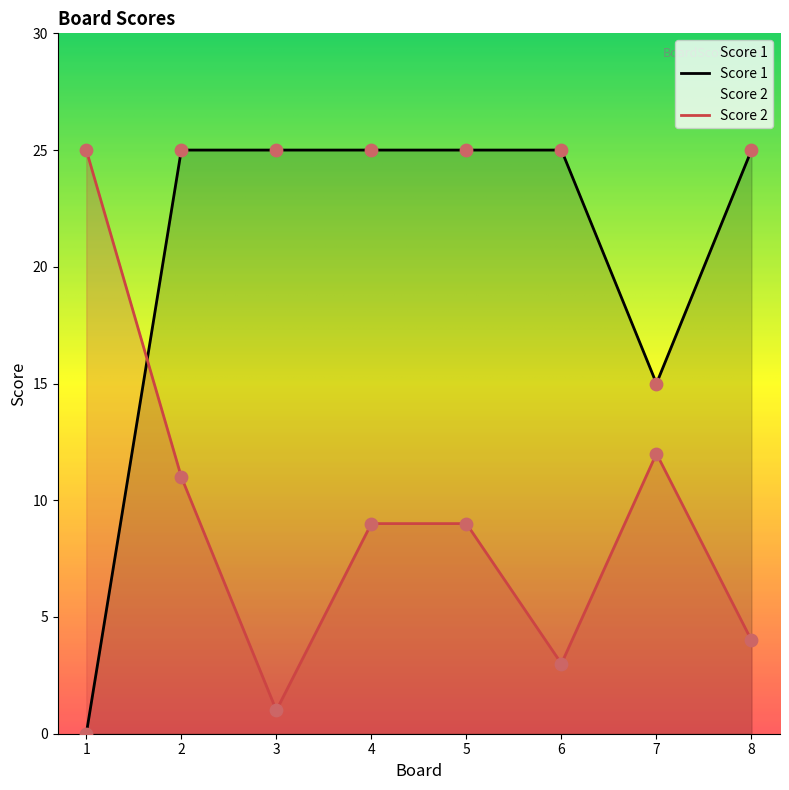

What is the total value across all series at 1?

25